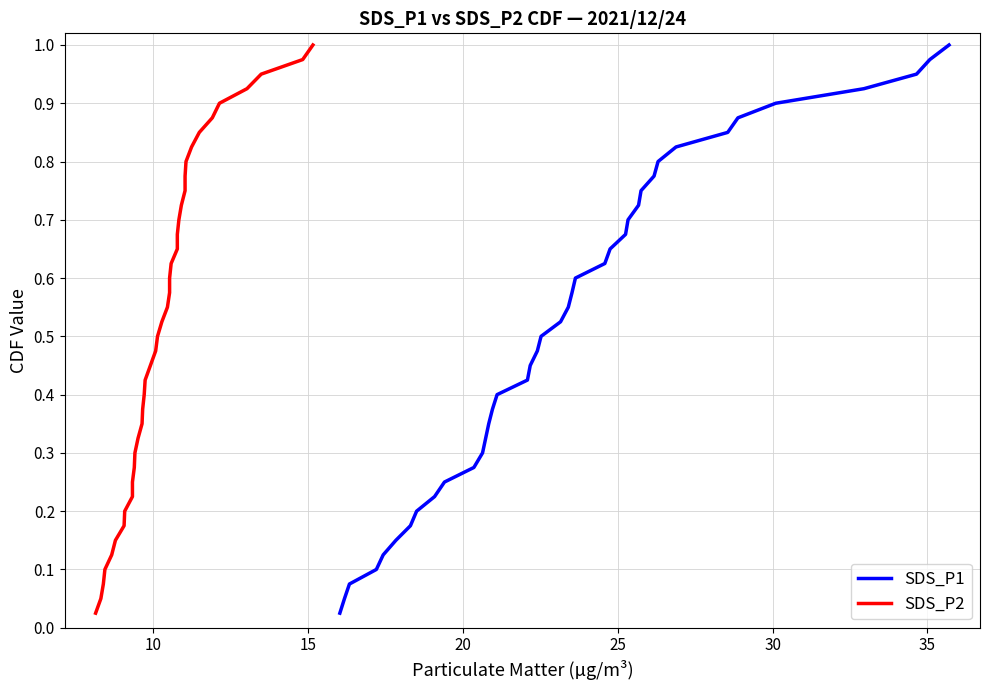

Reading left to right, list all the values displayed in this chart.

SDS_P1: 0.0	0.1	0.1	0.1	0.1	0.1	0.2	0.2	0.2	0.2	0.3	0.3	0.3	0.3	0.4	0.4	0.4	0.5	0.5	0.5	0.5	0.6	0.6	0.6	0.6	0.7	0.7	0.7	0.7	0.8	0.8	0.8	0.8	0.8	0.9	0.9	0.9	0.9	1.0	1.0
SDS_P2: 0.0	0.1	0.1	0.1	0.1	0.1	0.2	0.2	0.2	0.2	0.3	0.3	0.3	0.3	0.4	0.4	0.4	0.5	0.5	0.5	0.5	0.6	0.6	0.6	0.6	0.7	0.7	0.7	0.7	0.8	0.8	0.8	0.8	0.8	0.9	0.9	0.9	0.9	1.0	1.0